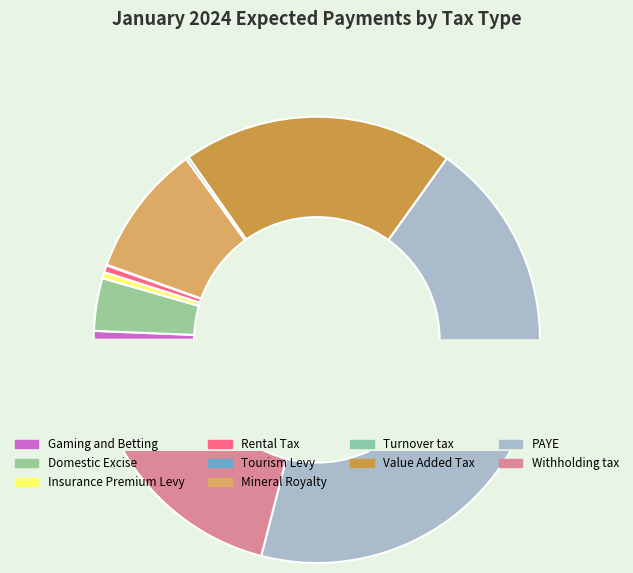

Rank the categories by value from lowest to highest.

Tourism Levy, Turnover tax, Insurance Premium Levy, Rental Tax, Gaming and Betting, Domestic Excise, Mineral Royalty, Value Added Tax, Withholding tax, PAYE